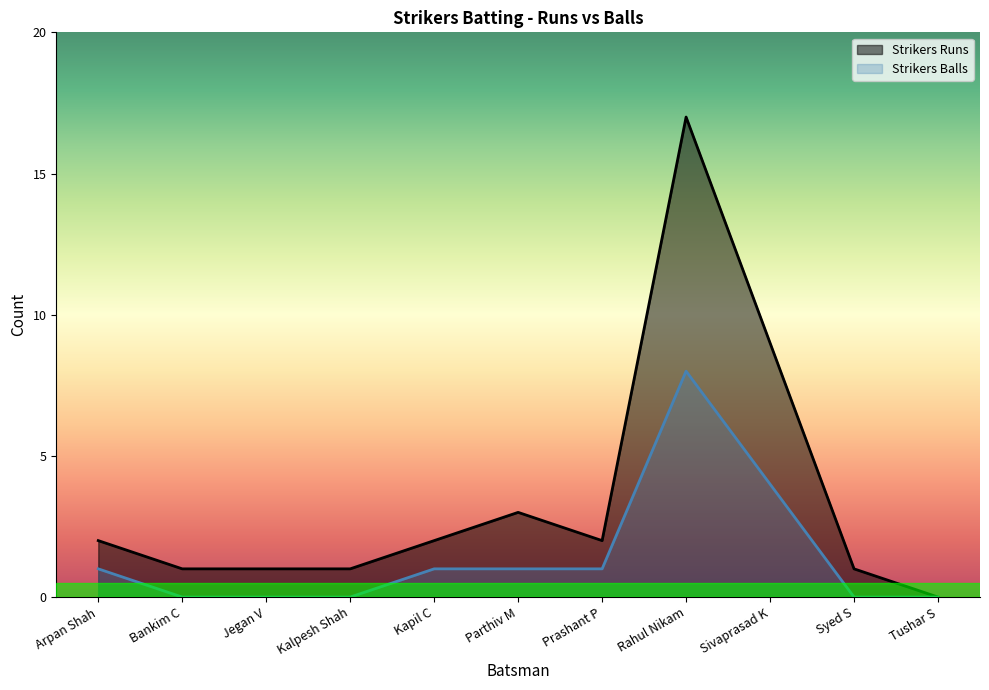

How many data points in Strikers Balls are above 1?

2